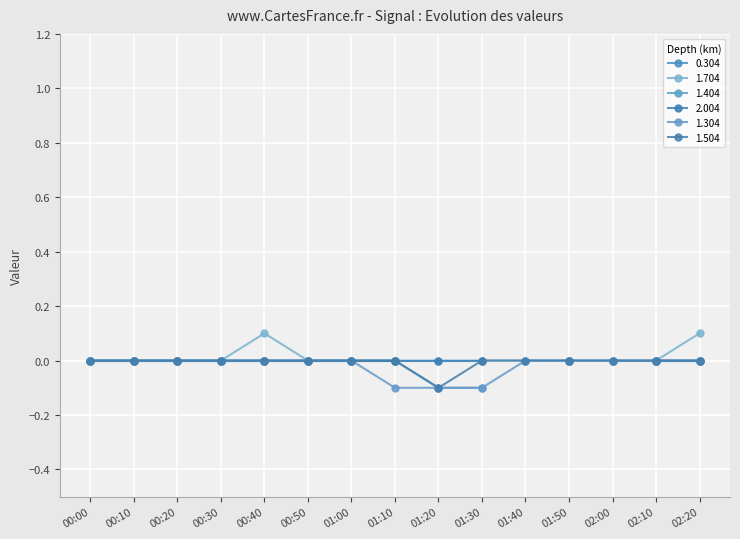

True or false: 1.504 has a value of -0.1 at 00:40.

False